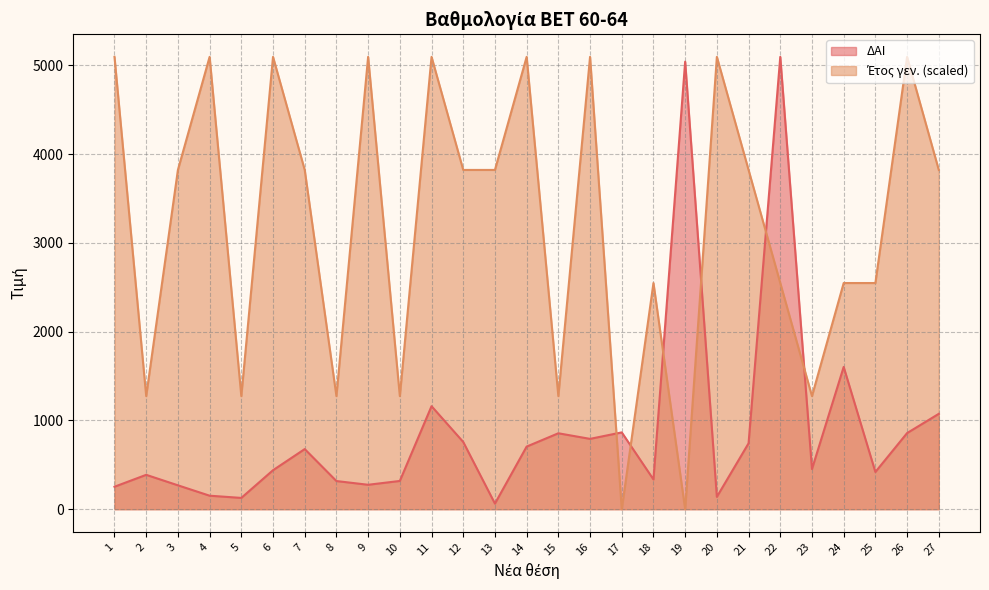

How many data points does each series have?

27